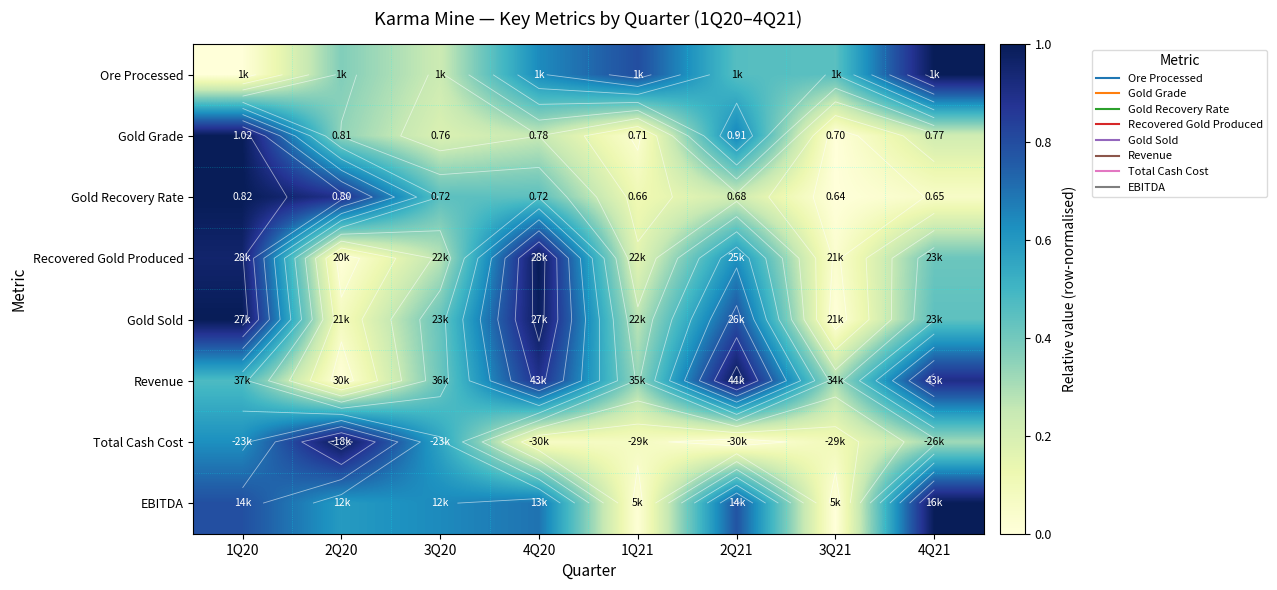

Rank the categories by Total Cash Cost value from highest to lowest.

2Q20, 1Q20, 3Q20, 4Q21, 3Q21, 1Q21, 4Q20, 2Q21